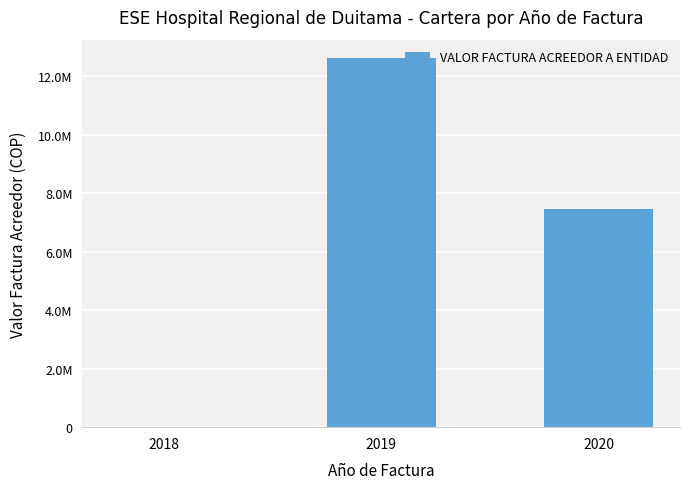

Reading left to right, extract all data points from this chart.

14000	12613684	7440627